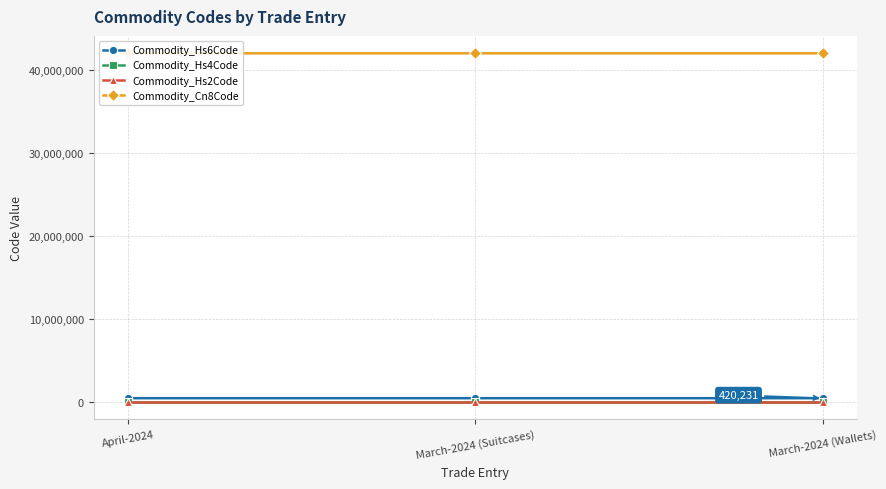

What is the smallest value displayed?

42